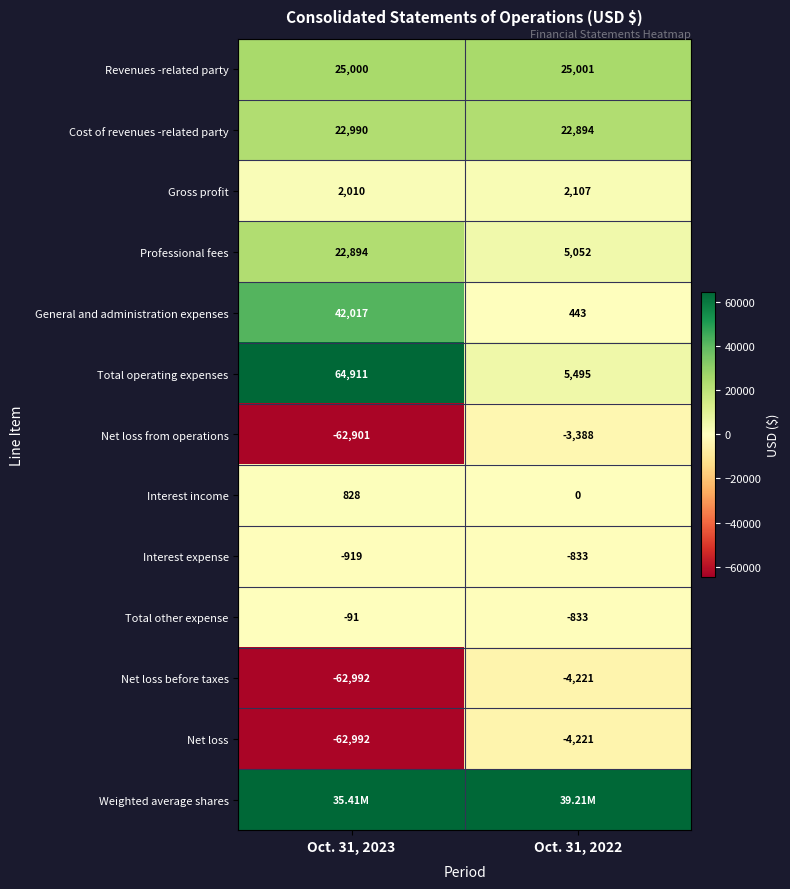

Count the number of data series in this chart.

13